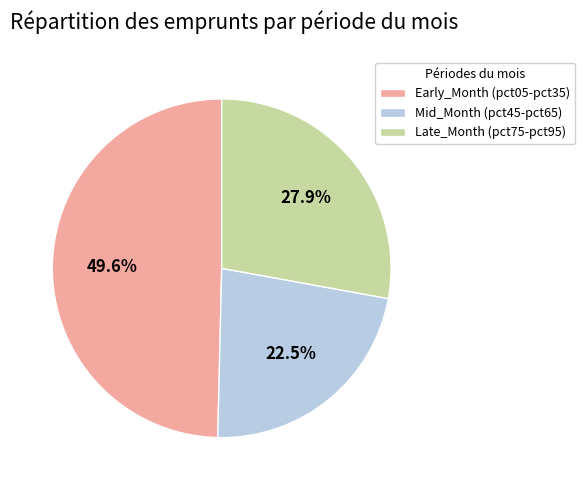

Rank the categories by value from highest to lowest.

Early_Month (pct05-pct35), Late_Month (pct75-pct95), Mid_Month (pct45-pct65)